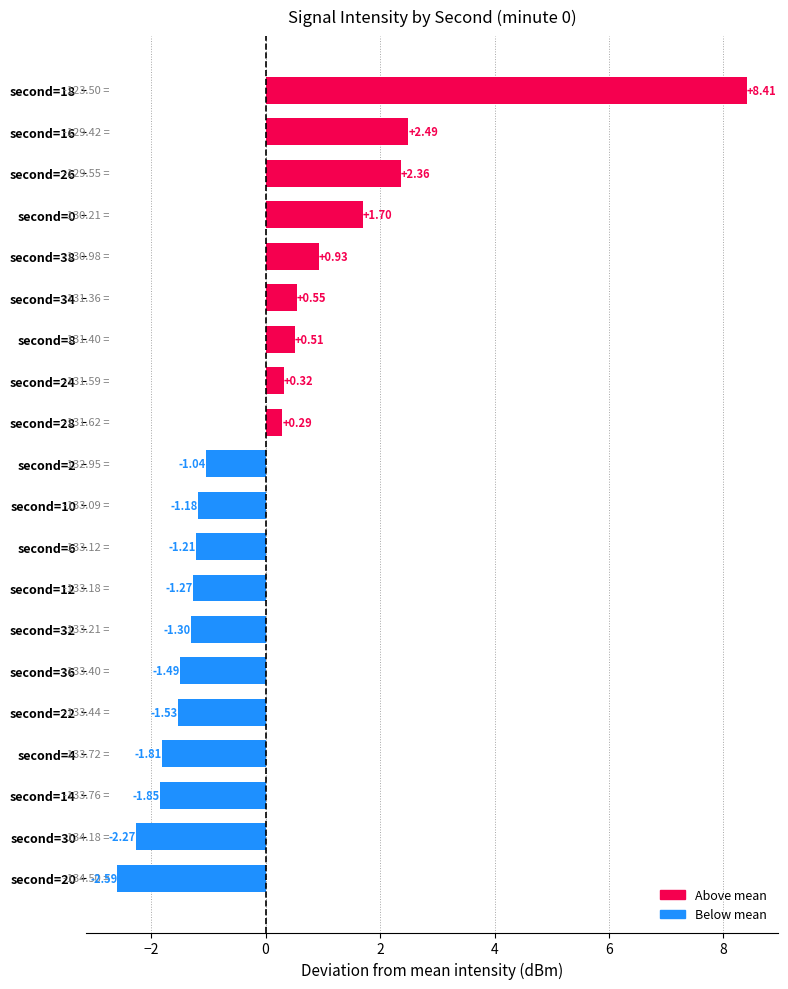

List the labels in order of value, largest first.

second=18, second=16, second=26, second=0, second=38, second=34, second=8, second=24, second=28, second=2, second=10, second=6, second=12, second=32, second=36, second=22, second=4, second=14, second=30, second=20